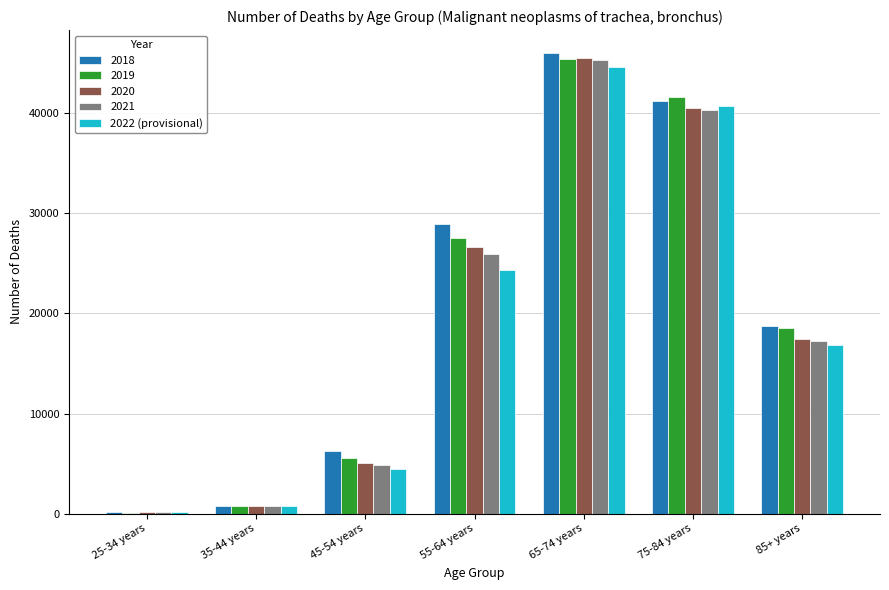

What is the greatest value displayed?

46015